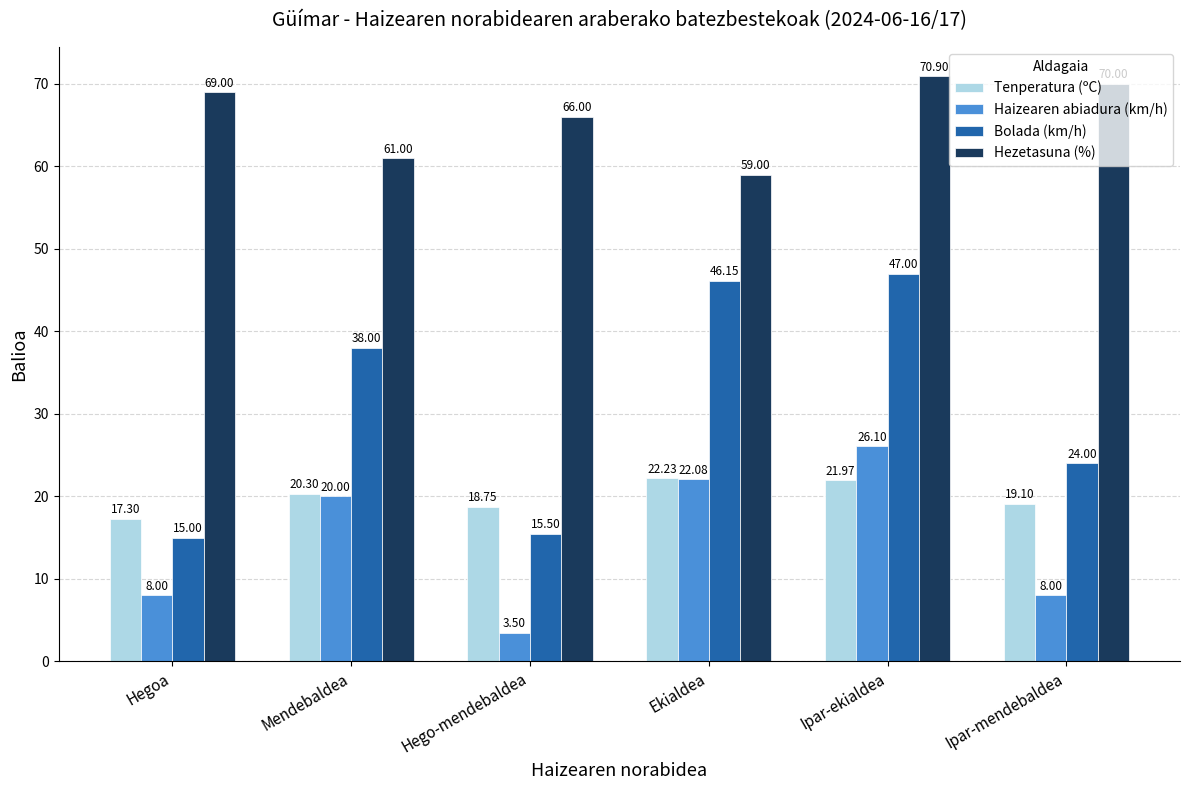

What is the greatest value displayed?

70.9